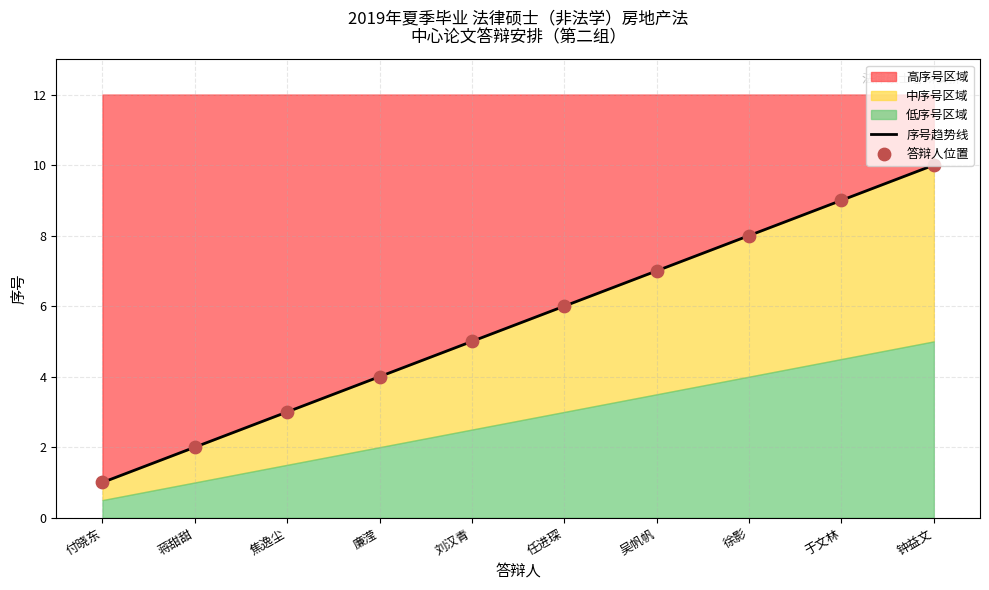

Is the value of 答辩人位置 at 廉滢 greater than the value of 序号趋势线 at 钟益文?

No